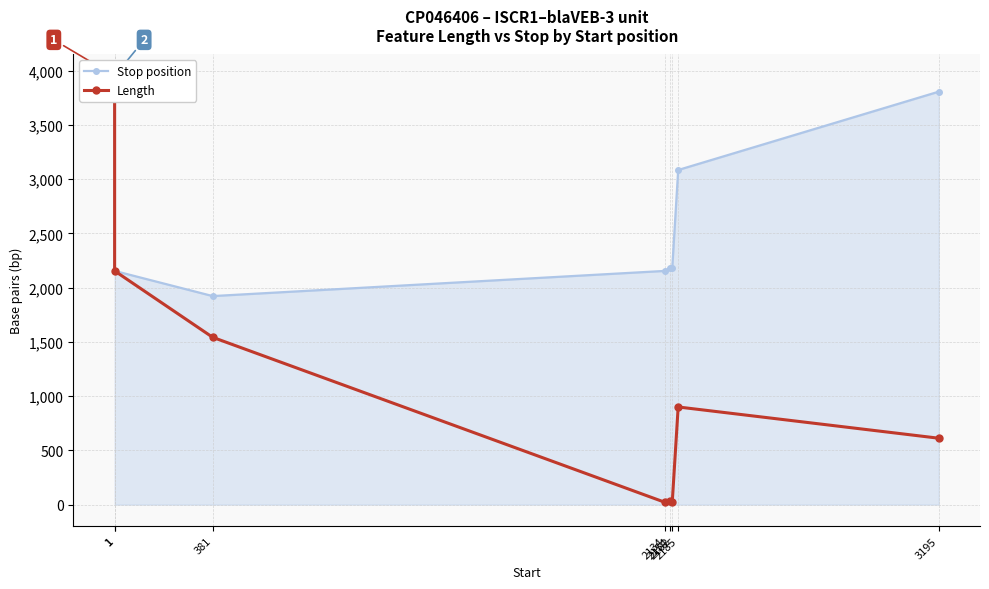

What is the sum of the Stop position values at 1 and 2162?

6133